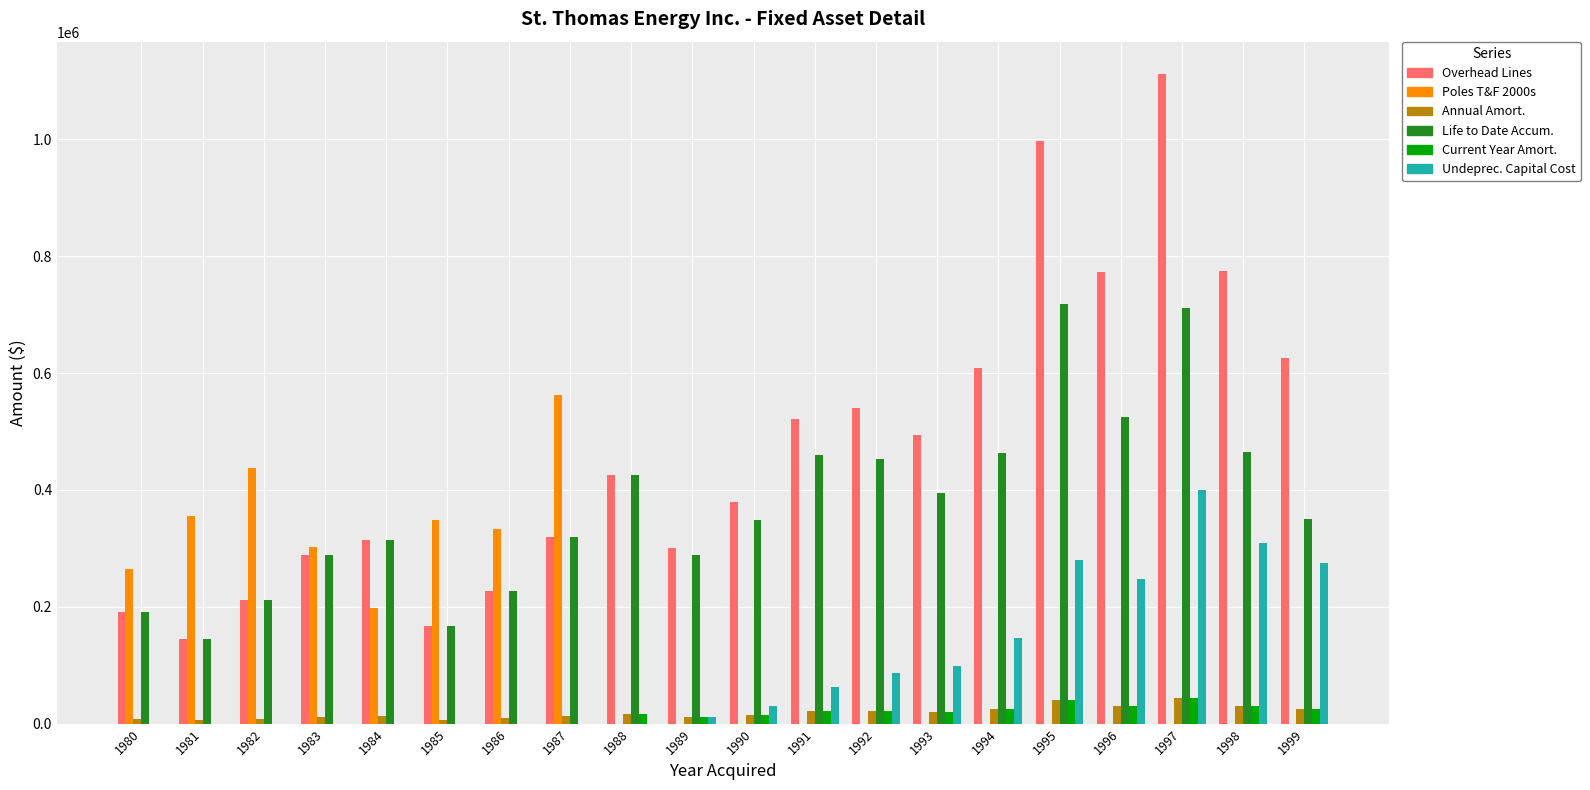

What is the sum of all Current Year Amort. values?

302141.8